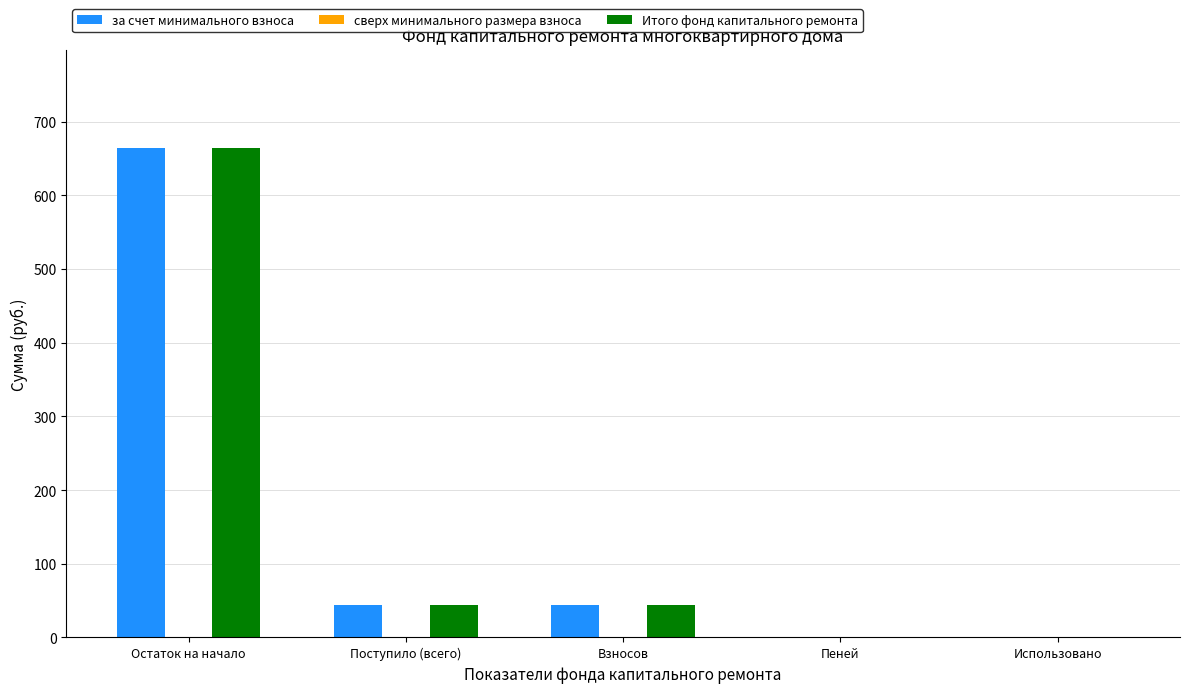

Reading left to right, transcribe all the data shown in this chart.

за счет минимального взноса: Остаток на начало=664.7	Поступило (всего)=43.7	Взносов=43.7	Пеней=0.0	Использовано=0.0
Итого фонд капитального ремонта: Остаток на начало=664.7	Поступило (всего)=43.7	Взносов=43.7	Пеней=0.0	Использовано=0.0